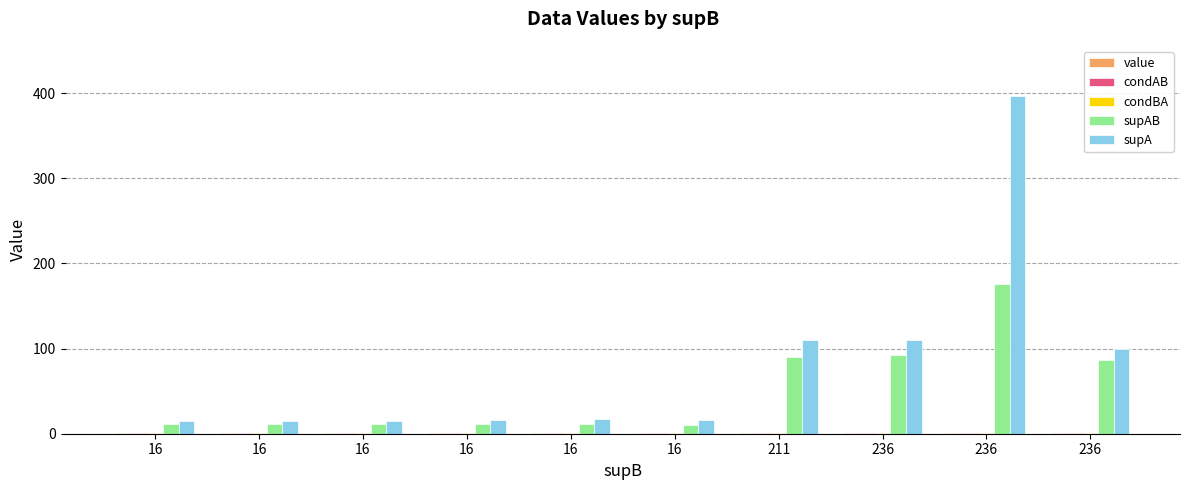

Count the number of data series in this chart.

5